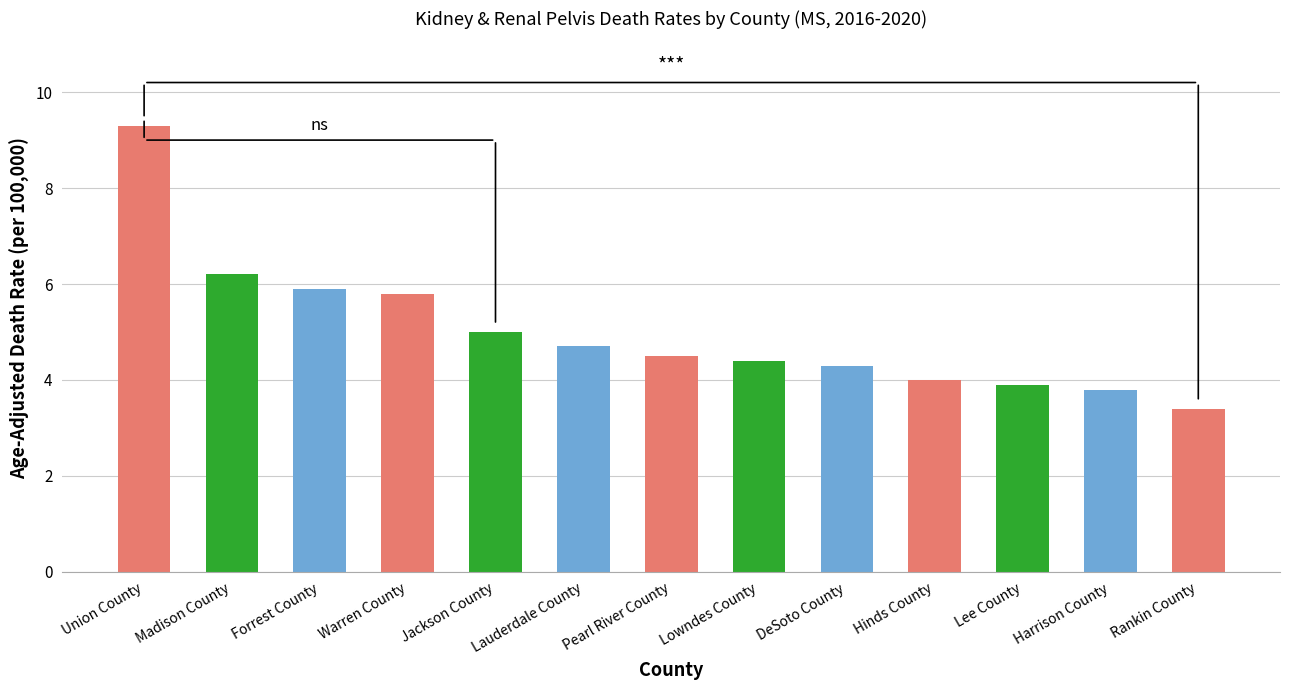

How many distinct data groups are displayed?

1